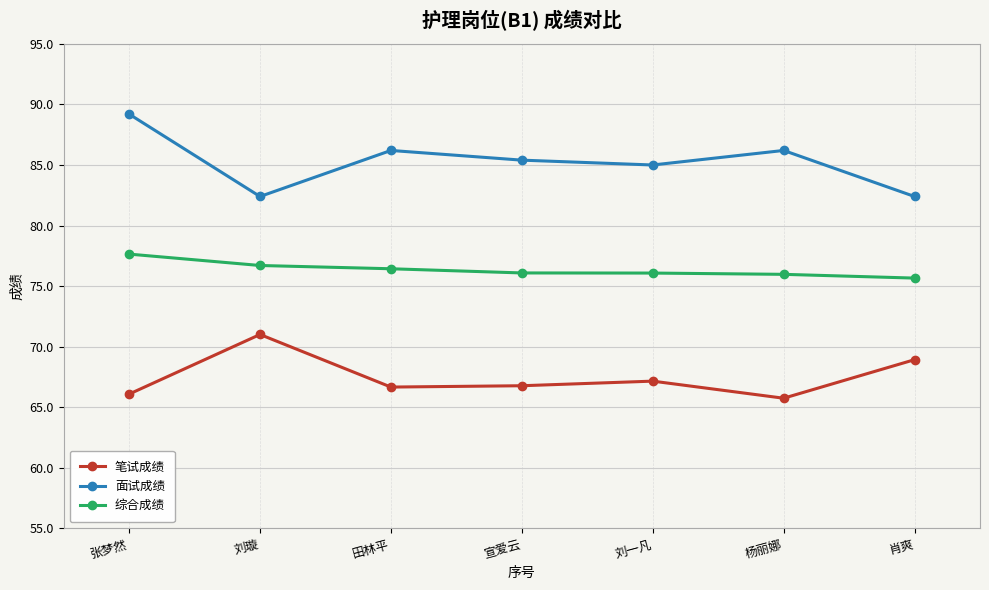

True or false: 笔试成绩 and 综合成绩 intersect in this chart.

False